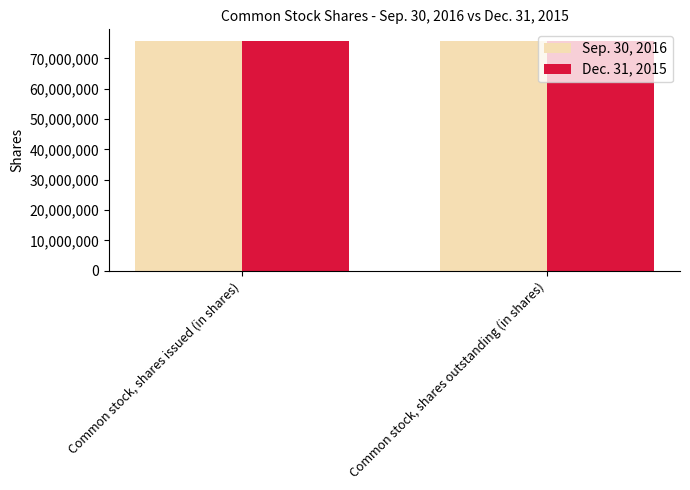

List the series in order of their peak value, highest first.

Sep. 30, 2016, Dec. 31, 2015